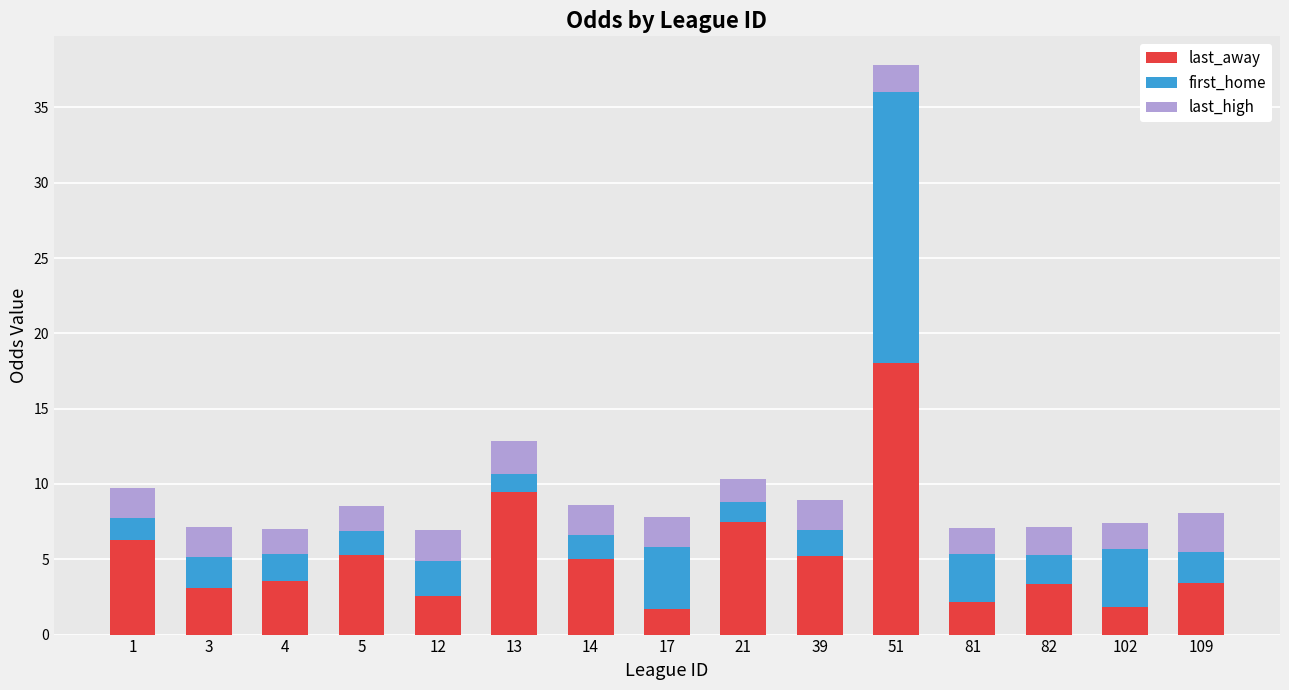

What is the difference between the maximum and minimum values in the last_away series?

16.3